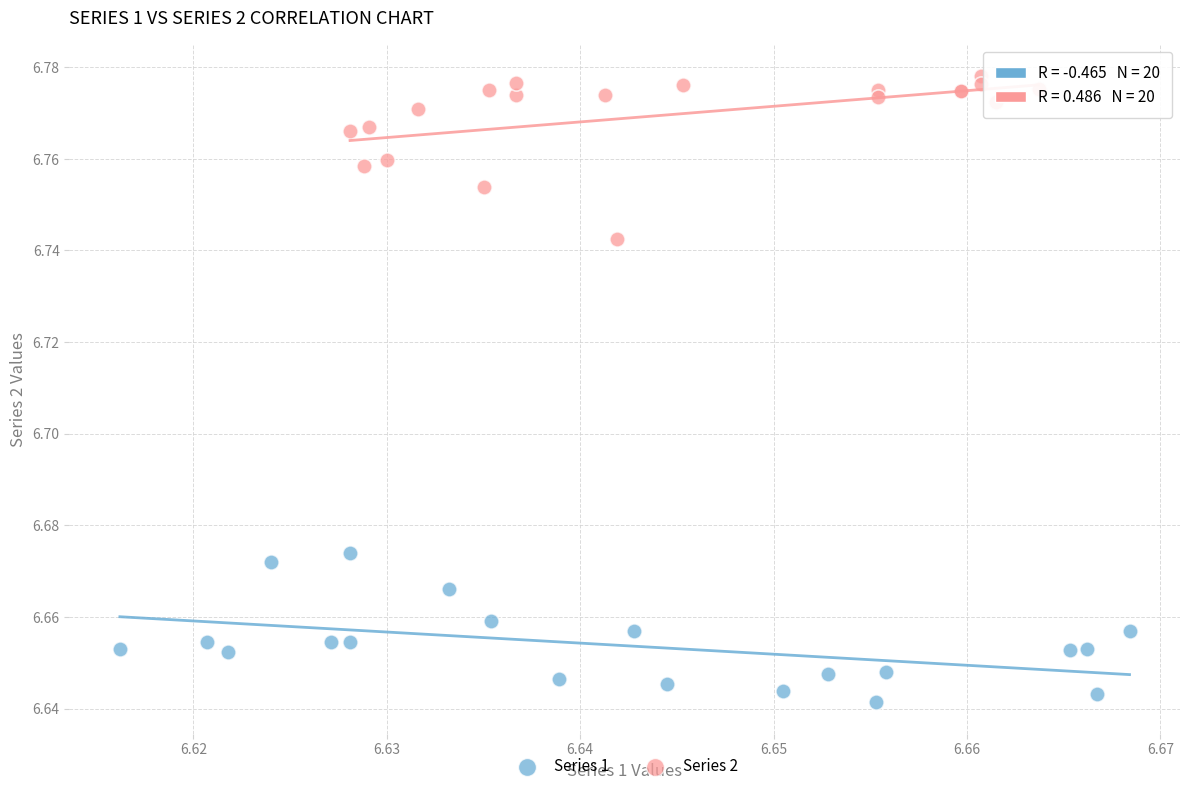

Which series contains the lowest Y value?

Series 1